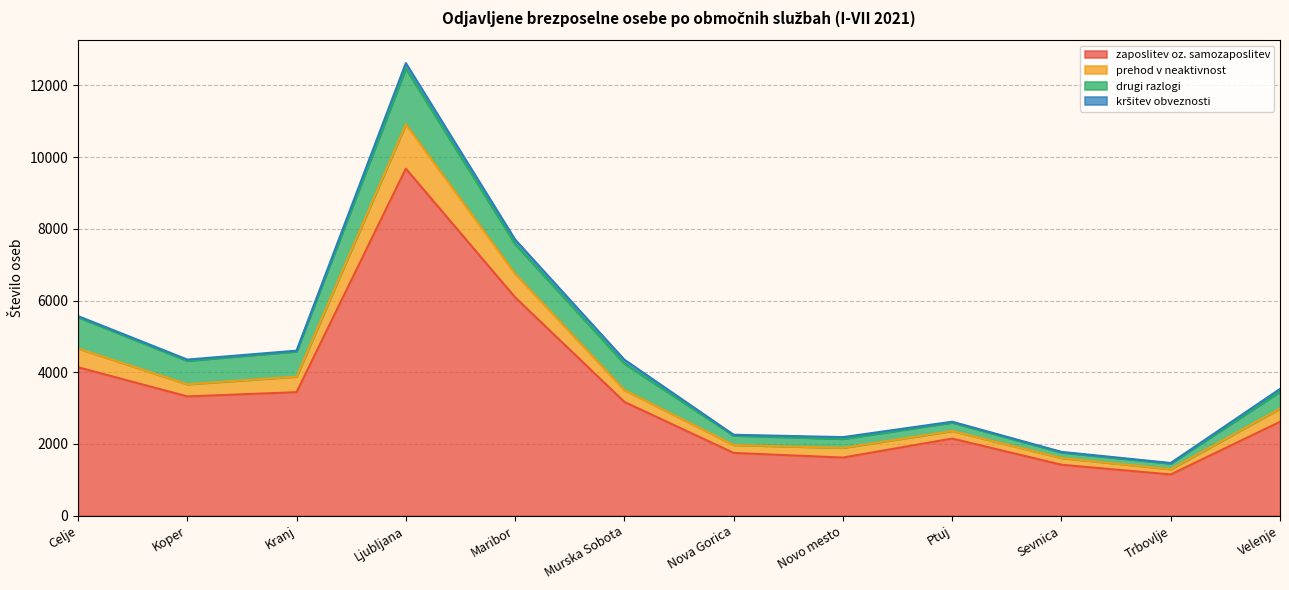

True or false: prehod v neaktivnost and zaposlitev oz. samozaposlitev cross at least once.

False